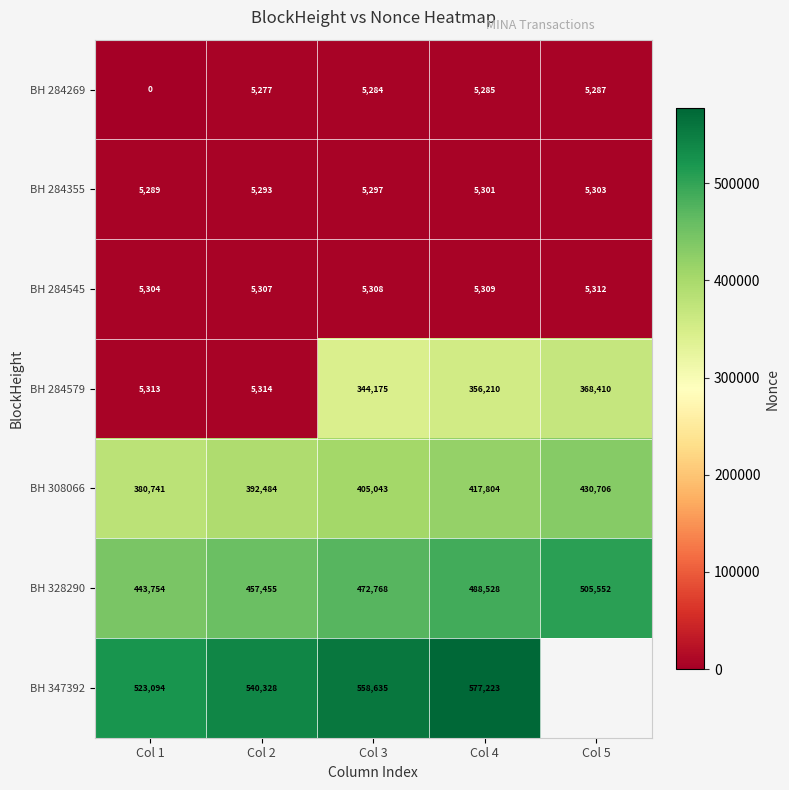

What is the difference between the BH 347392 values at Col 1 and Col 3?

35541